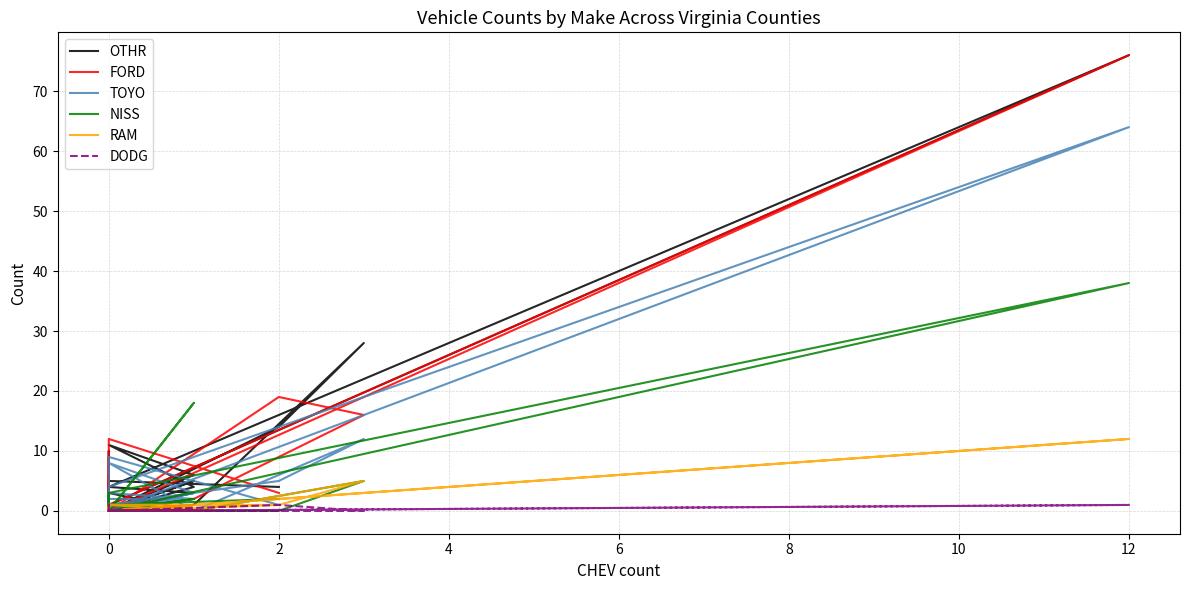

What are all the series names shown in the legend?

OTHR, FORD, TOYO, NISS, RAM, DODG